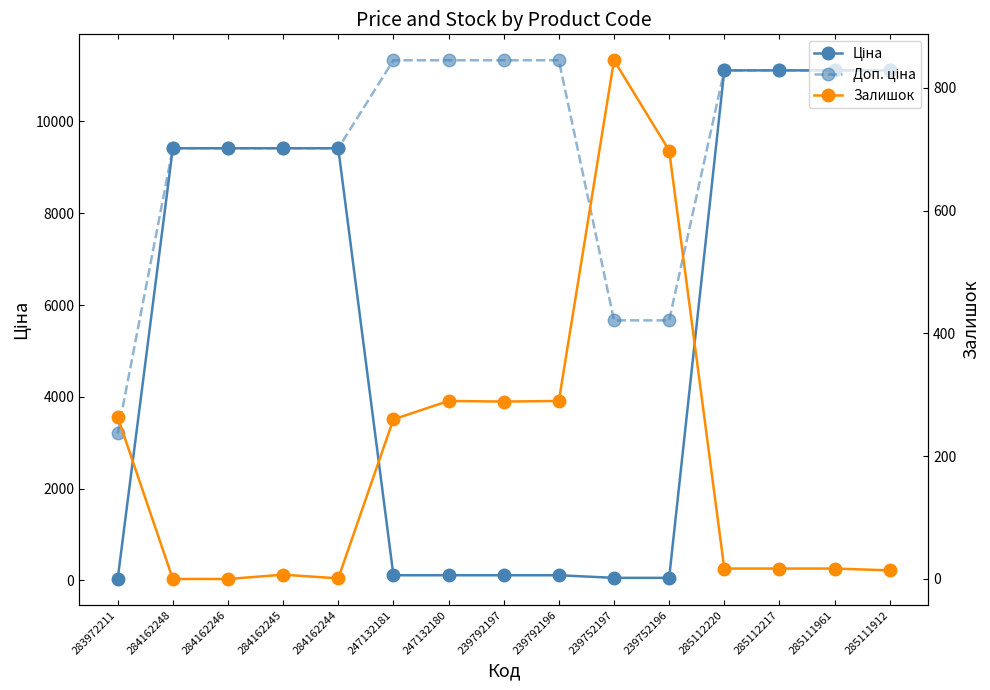

At which category is the sum across all series the highest?

285112220